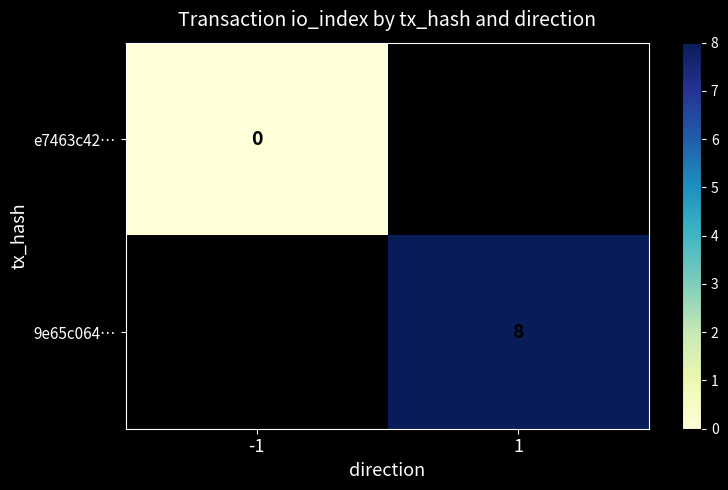

List the labels in order of 9e65c064… value, smallest first.

-1, 1